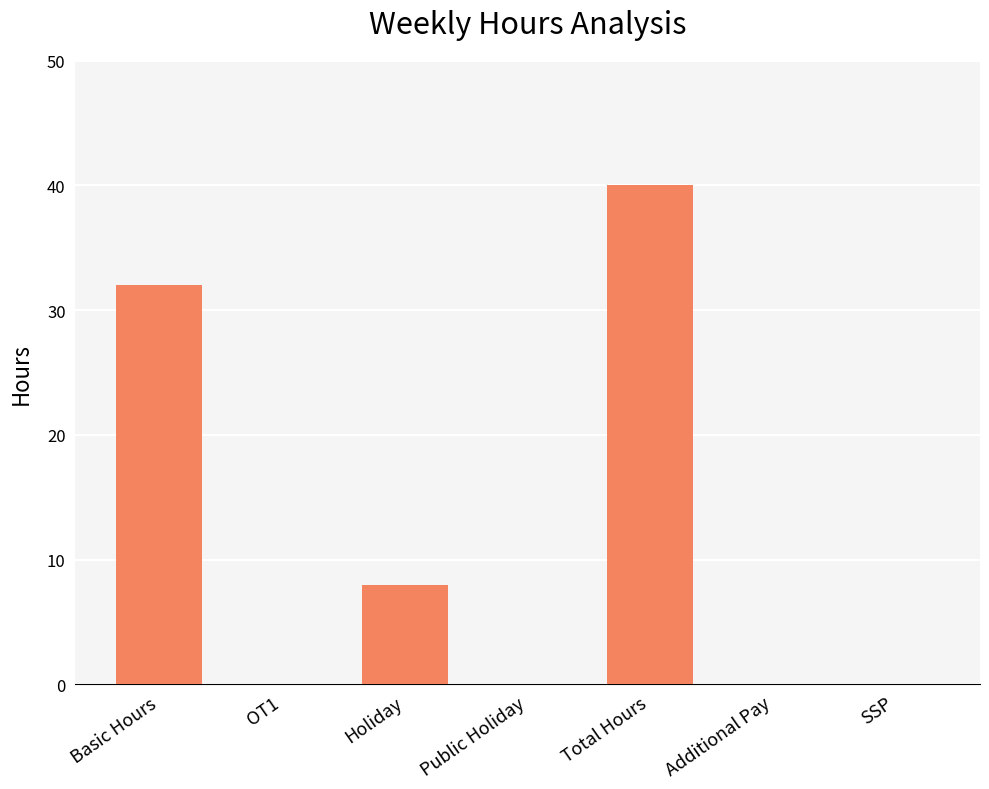

What is the sum of all values?

80